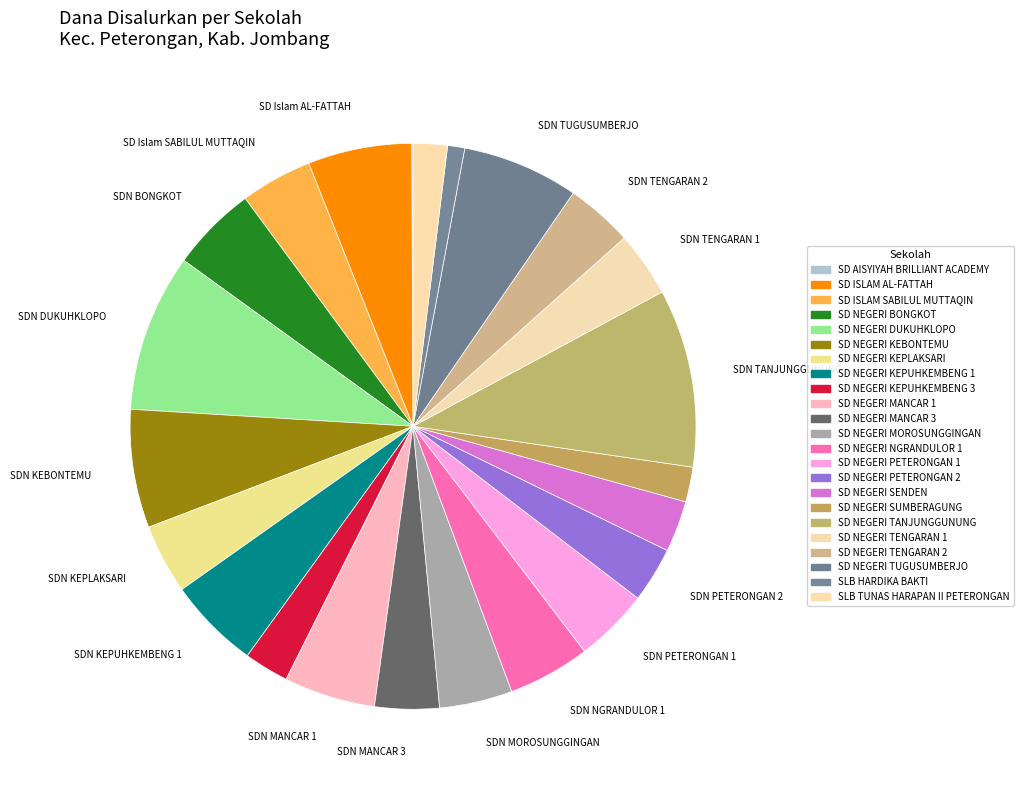

Is there a majority slice in this chart?

No